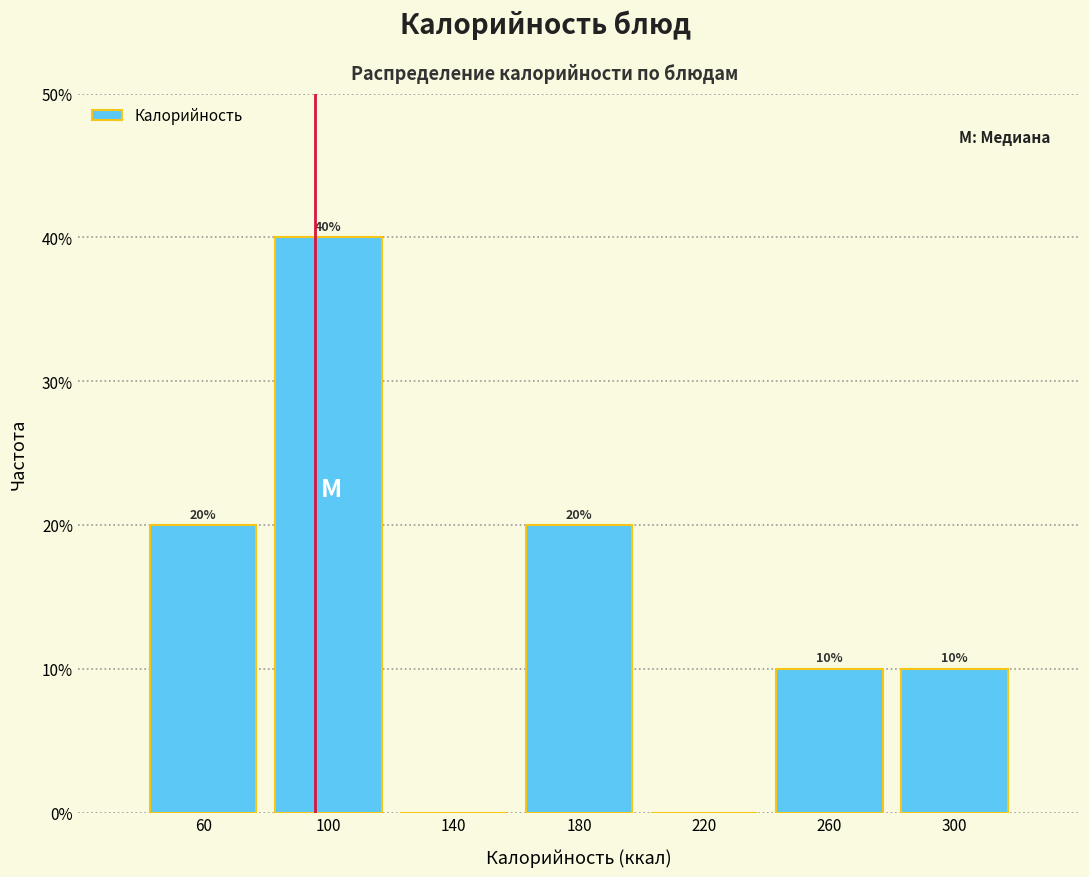

Which range on the x-axis has the tallest bar?

80 to 120